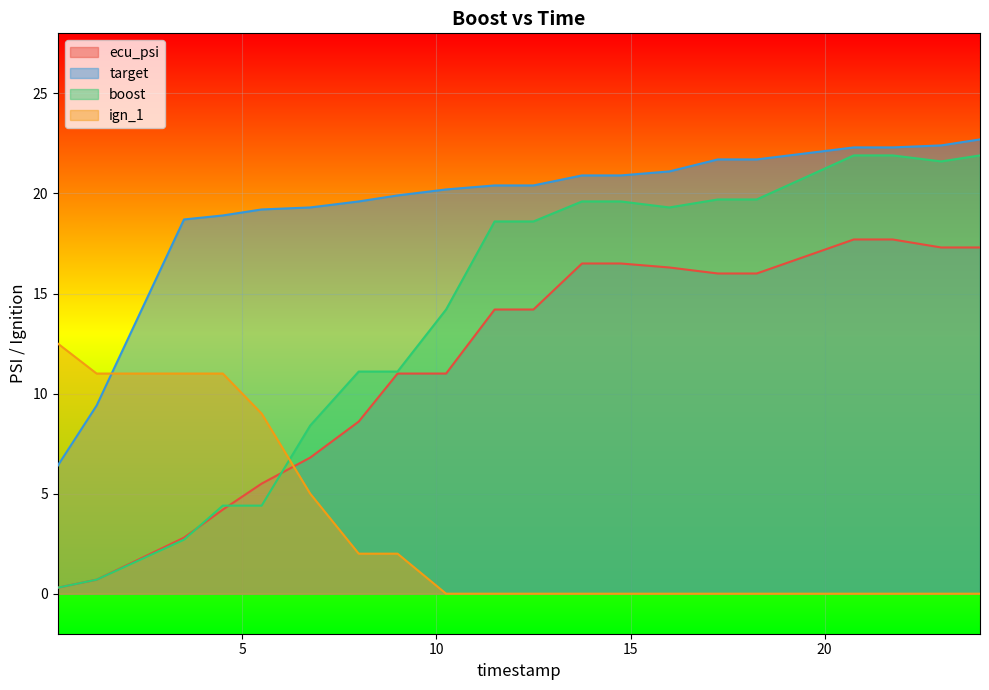

True or false: boost and target intersect in this chart.

False